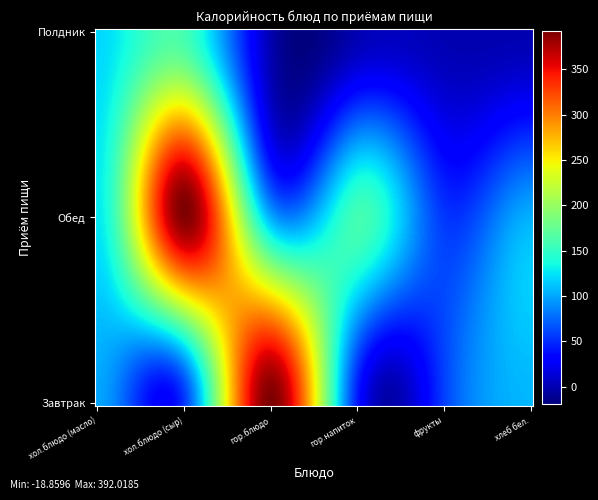

List the series in order of their peak value, highest first.

Завтрак, Обед, Полдник